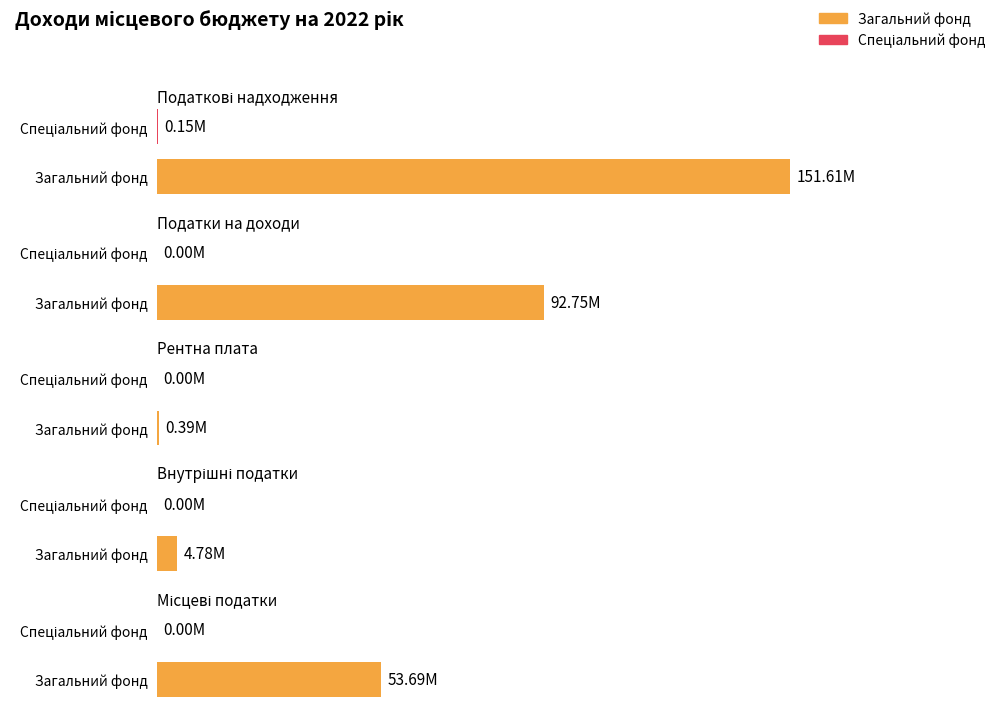

At which label does Спеціальний фонд reach its peak?

Податкові надходження